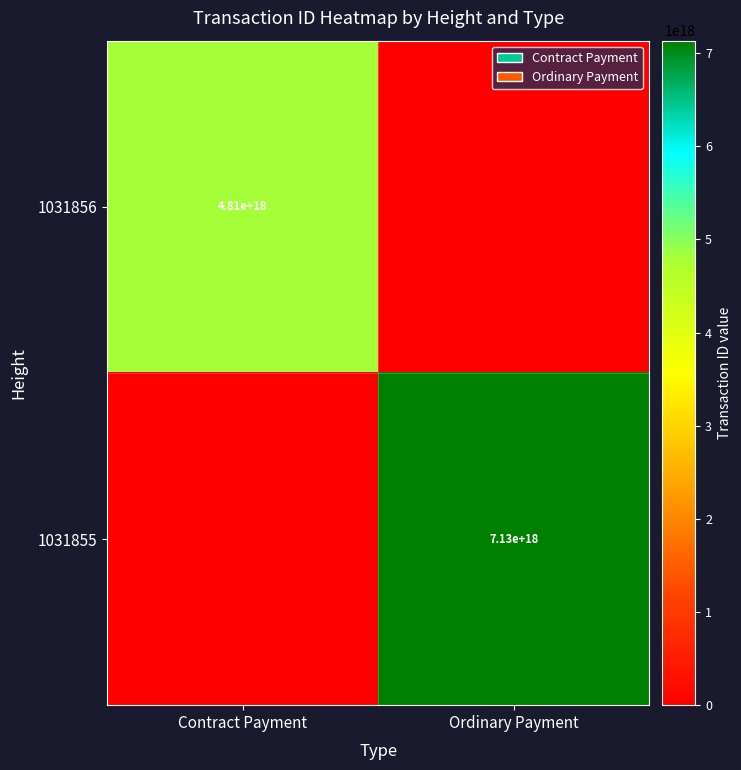

The value of 1031856 at Contract Payment is 4810000000000000000. True or false?

True